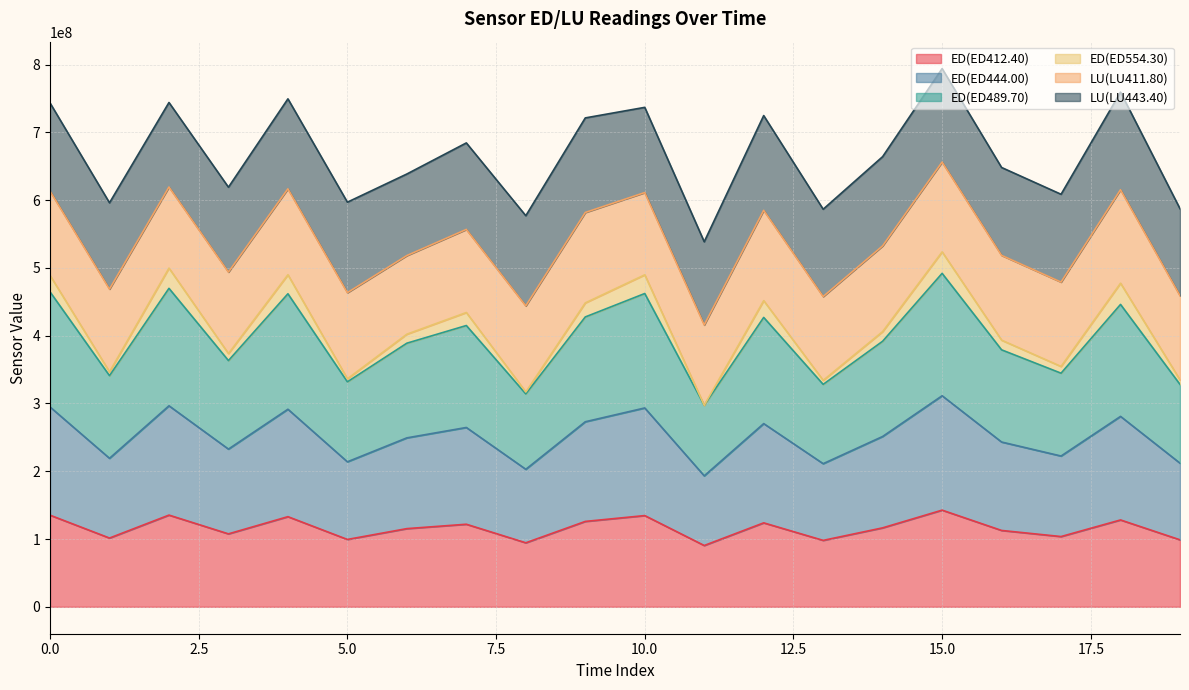

Does the chart display data point markers on the line(s)?

No